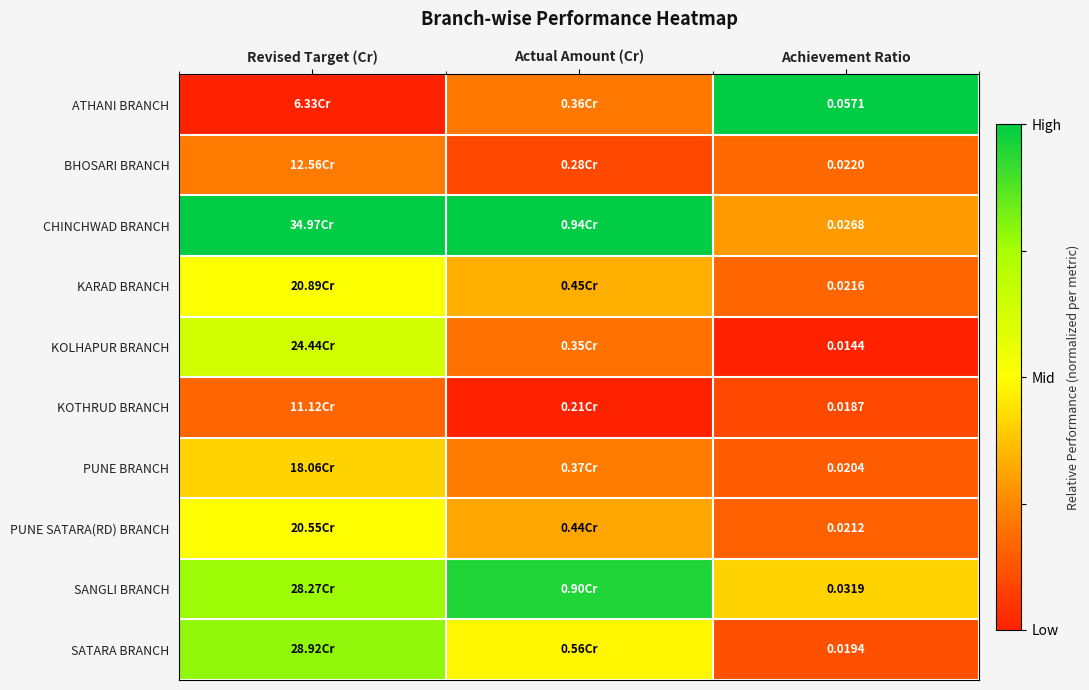

Rank the series at Achievement Ratio from lowest to highest value.

KOLHAPUR BRANCH, KOTHRUD BRANCH, SATARA BRANCH, PUNE BRANCH, PUNE SATARA(RD) BRANCH, KARAD BRANCH, BHOSARI BRANCH, CHINCHWAD BRANCH, SANGLI BRANCH, ATHANI BRANCH